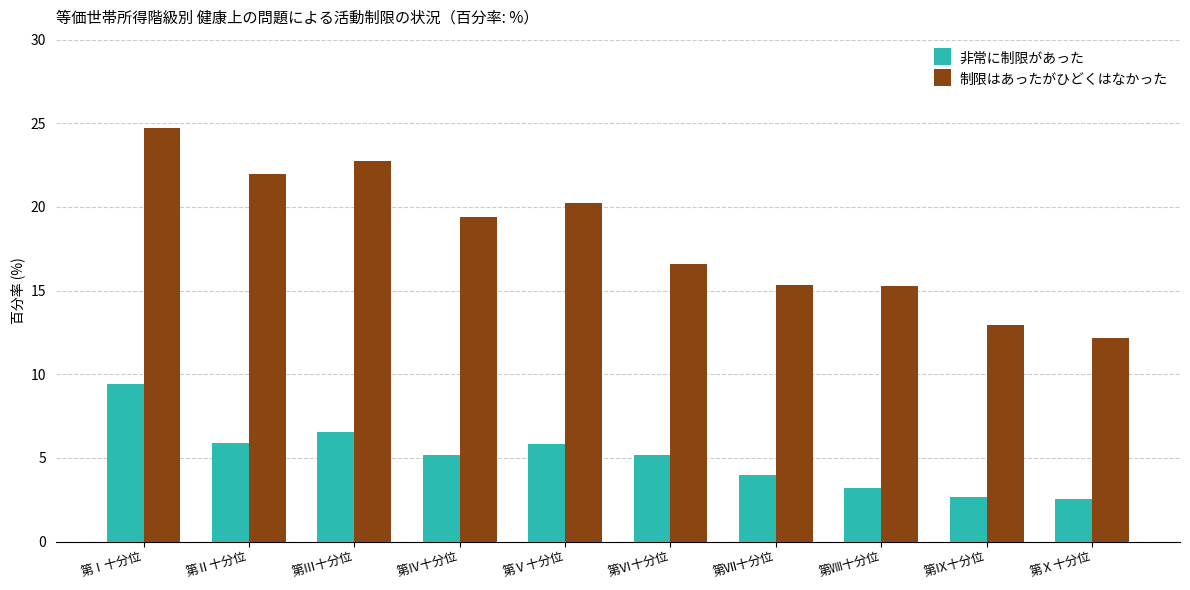

What is the sum of the 制限はあったがひどくはなかった values at 第Ⅲ十分位 and 第Ⅱ十分位?

44.7